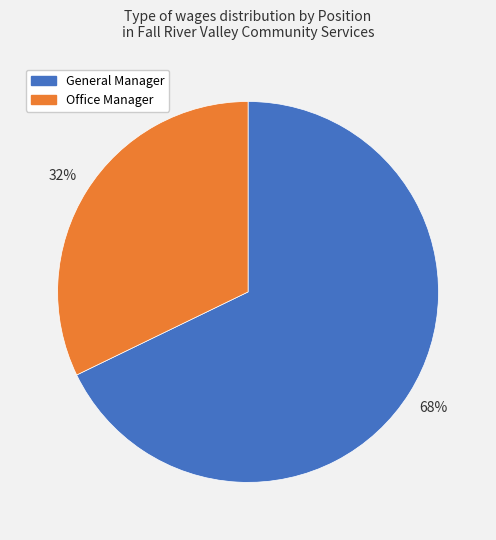

To the nearest percent, what is the difference between the Office Manager and General Manager slice percentages?

36%